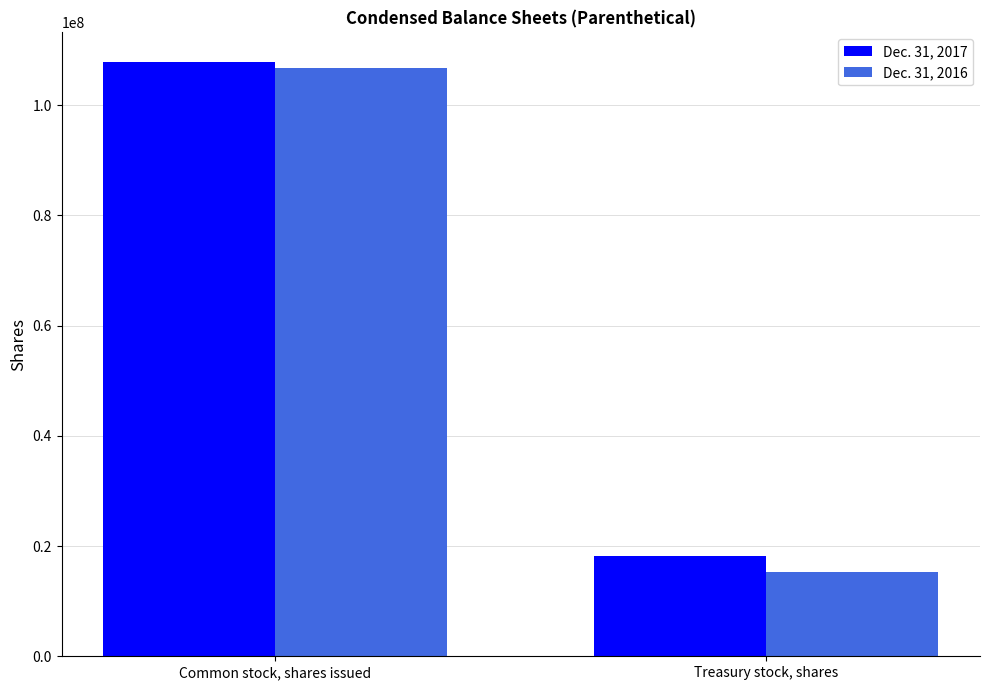

The value of Dec. 31, 2017 at Common stock, shares issued is 53846748. True or false?

False